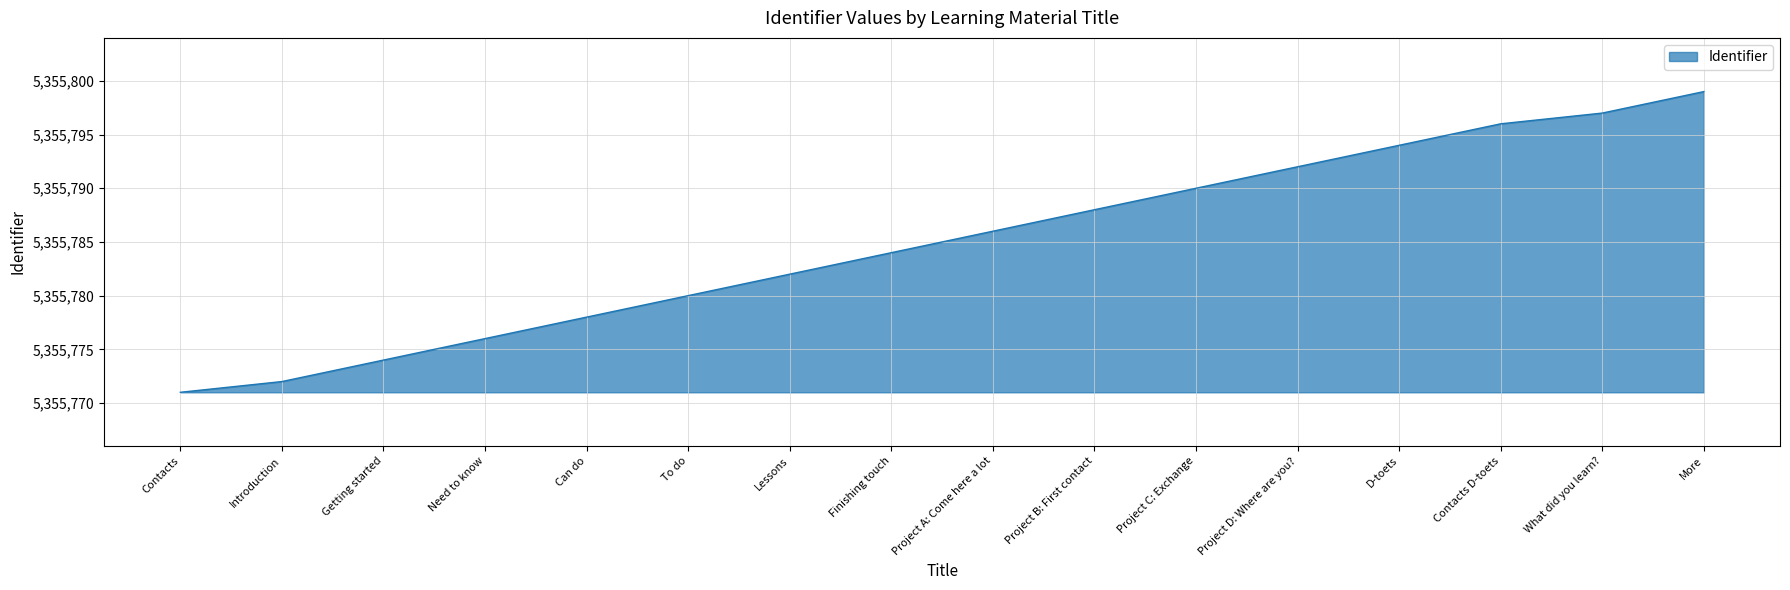

Reading left to right, list all the values displayed in this chart.

Contacts=5355771	Introduction=5355772	Getting started=5355774	Need to know=5355776	Can do=5355778	To do=5355780	Lessons=5355782	Finishing touch=5355784	Project A: Come here a lot=5355786	Project B: First contact=5355788	Project C: Exchange=5355790	Project D: Where are you?=5355792	D-toets=5355794	Contacts D-toets=5355796	What did you learn?=5355797	More=5355799